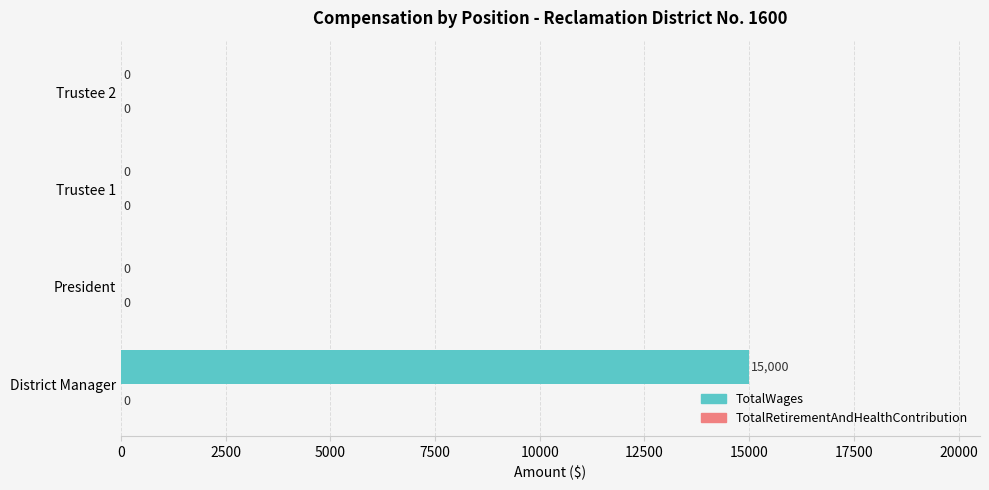

What value does the data have at District Manager?

15000